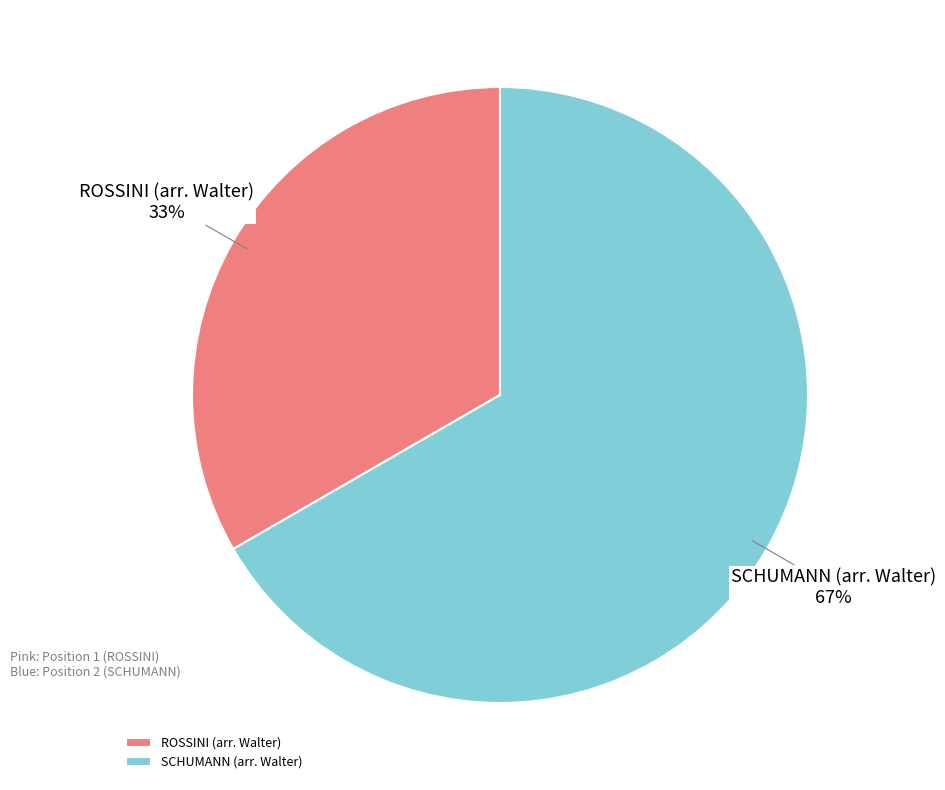

What percentage is the ROSSINI (arr. Walter) slice, to the nearest percent?

33%